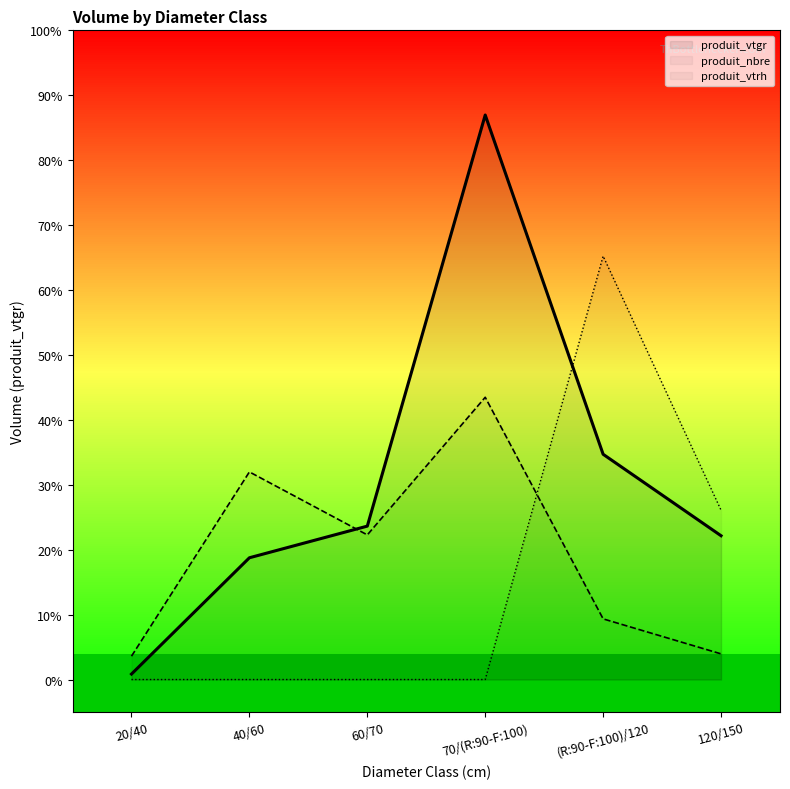

Which category has the lowest value in the produit_vtgr series?

20/40